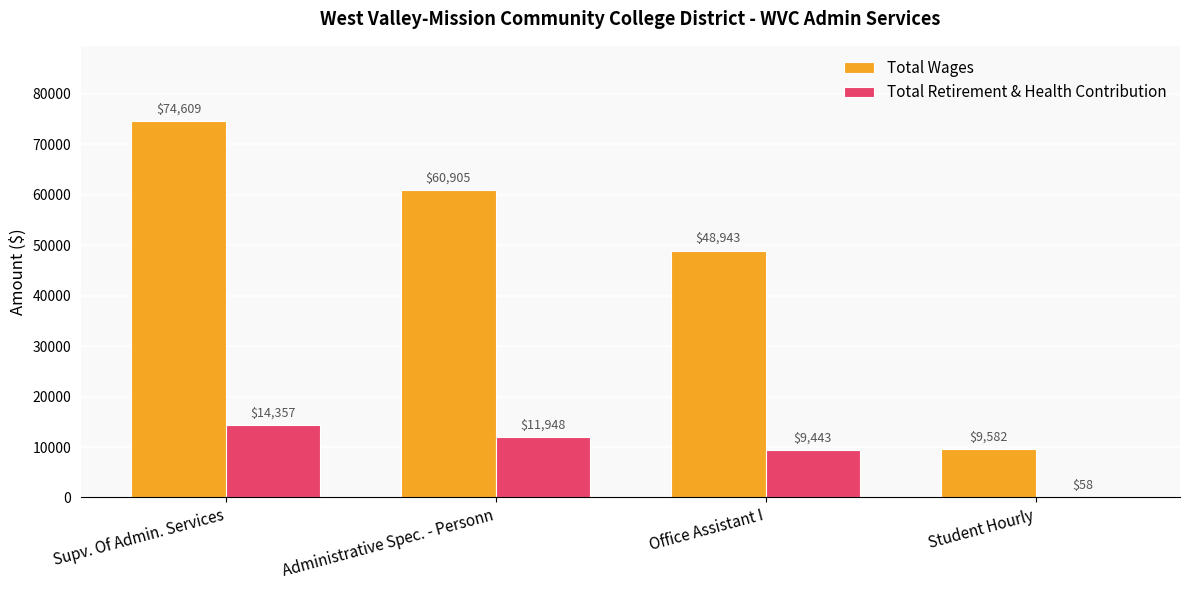

Between Supv. Of Admin. Services and Office Assistant I, which series saw the biggest shift?

Total Wages